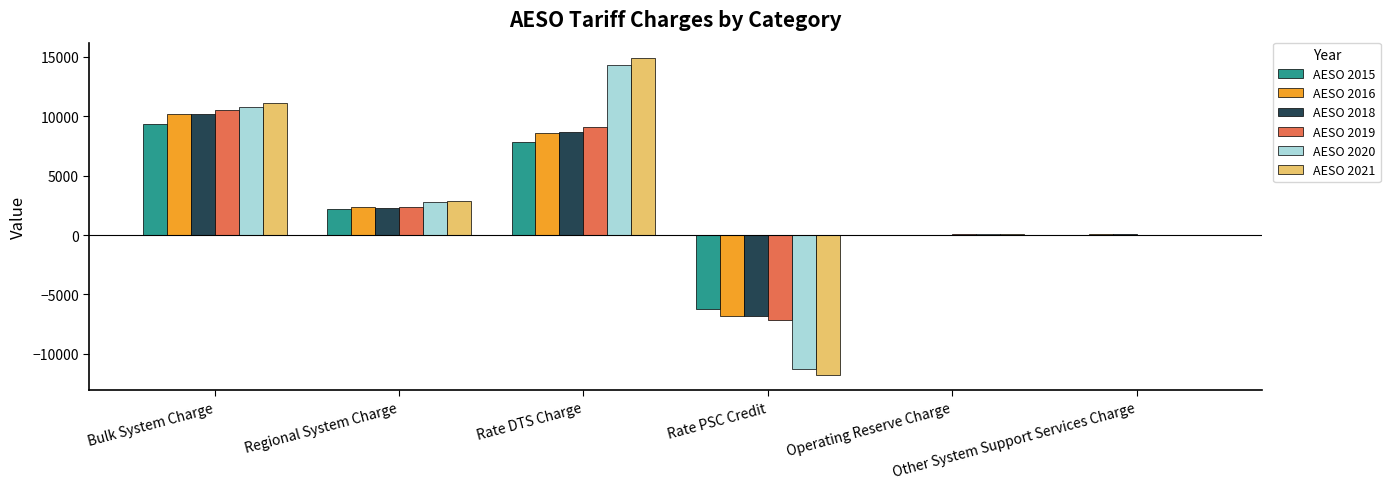

What is the approximate value of AESO 2015 at Rate PSC Credit?

-6213.0